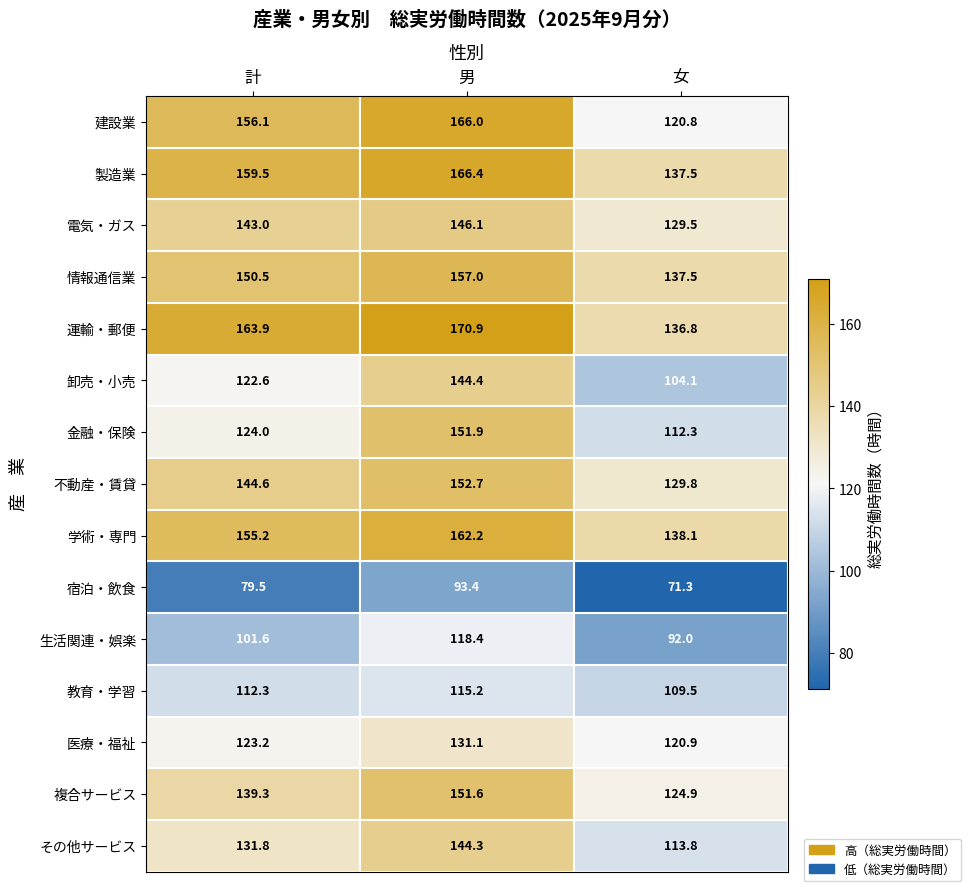

What is the sum of all 卸売・小売 values?

371.1